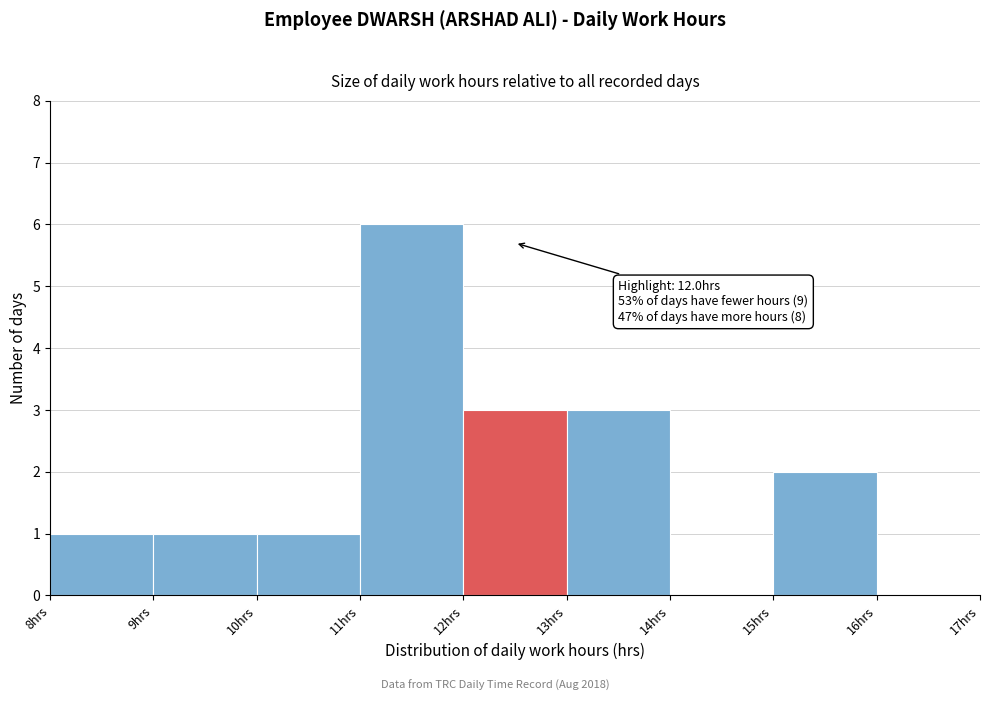

Over which range of the x-axis is the bar tallest?

11 to 12